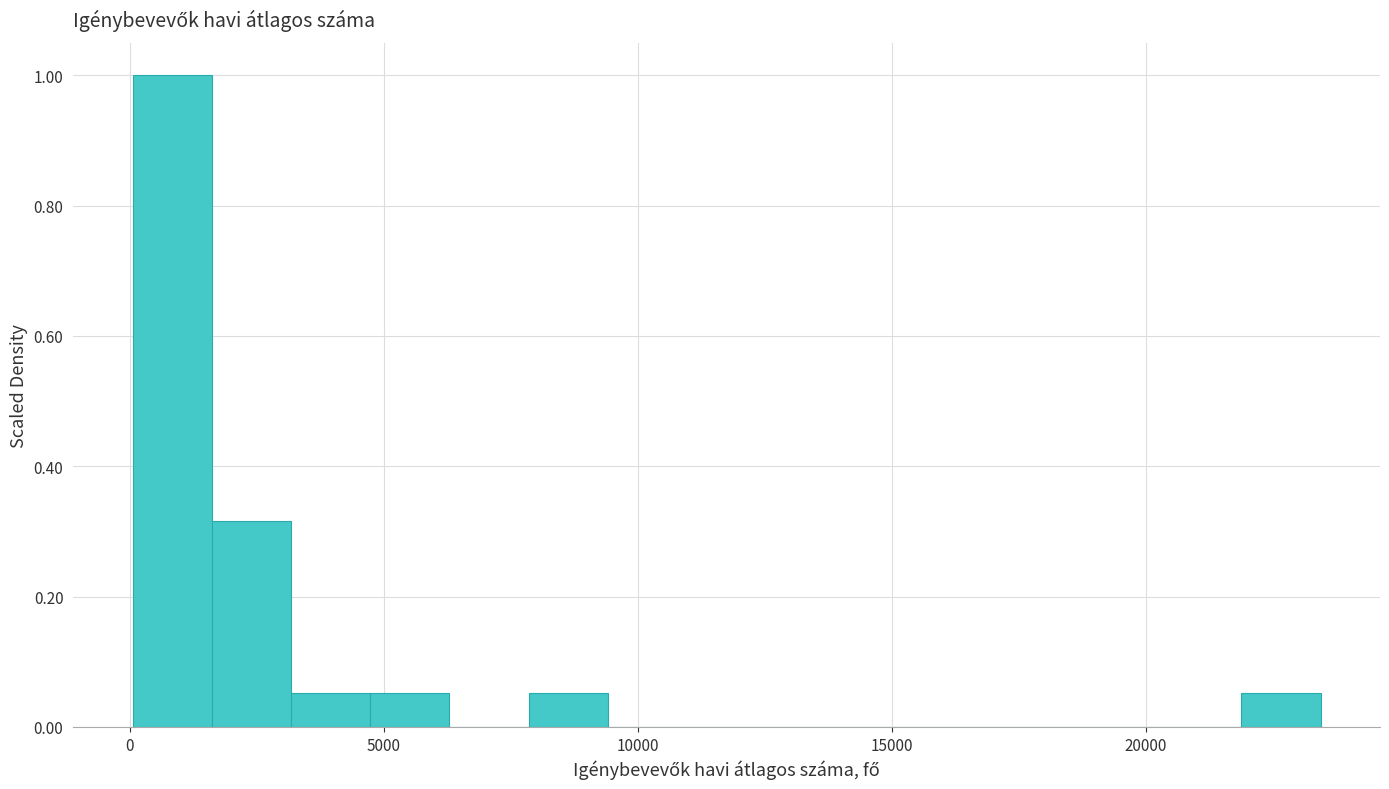

Read against the x-axis, roughly where is the centre of the tallest bar?

1000